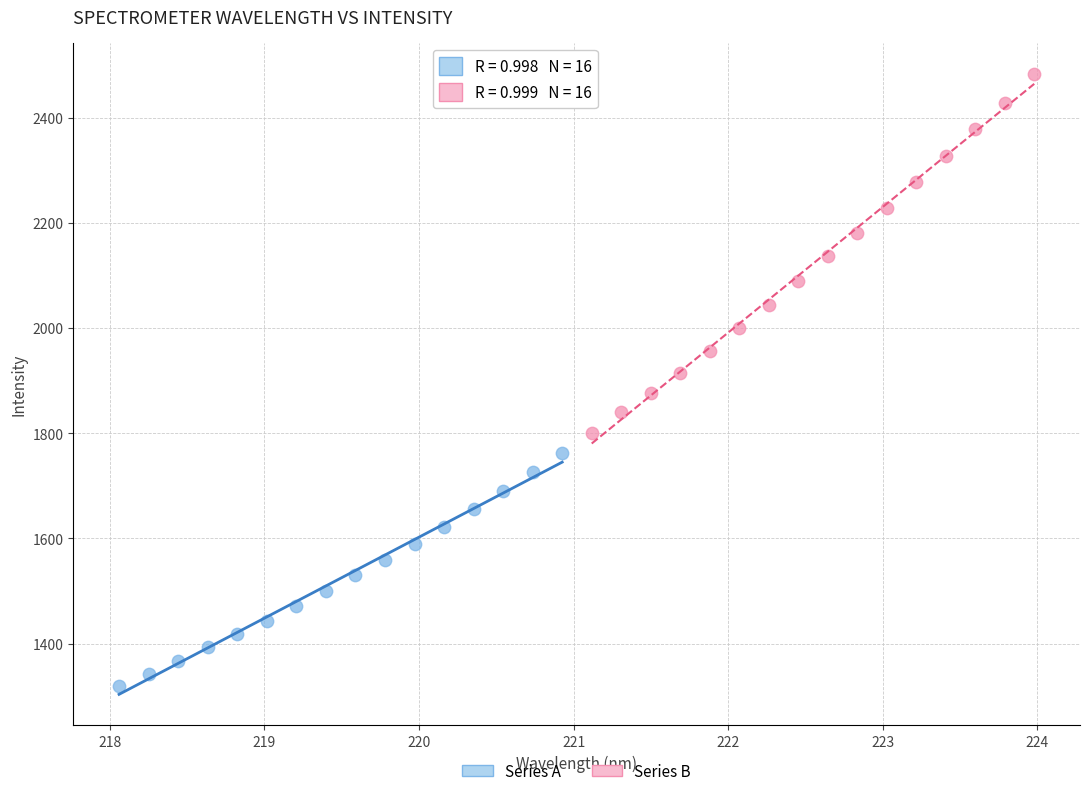

Which series has the largest Y range (max minus min)?

Series B